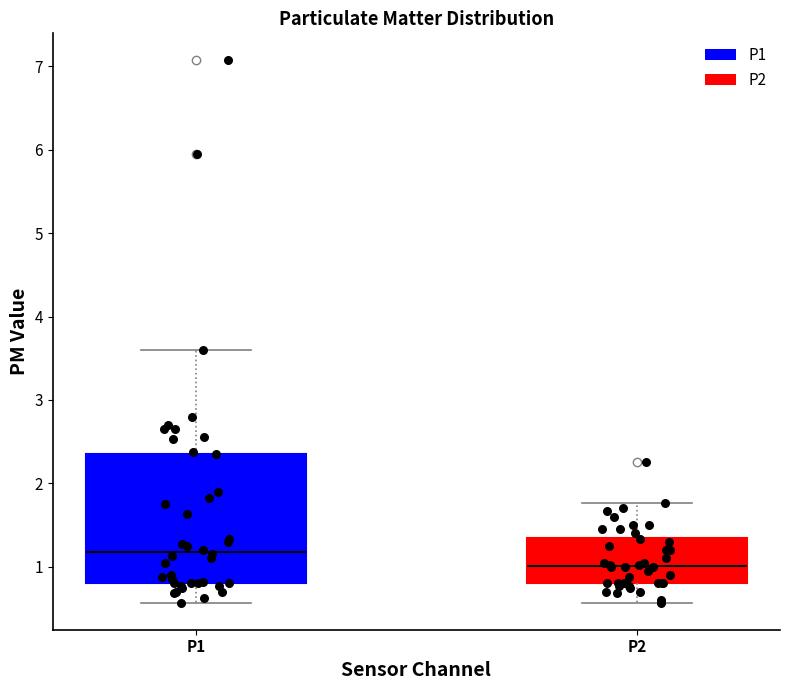

Which box has the lowest median line?

P2